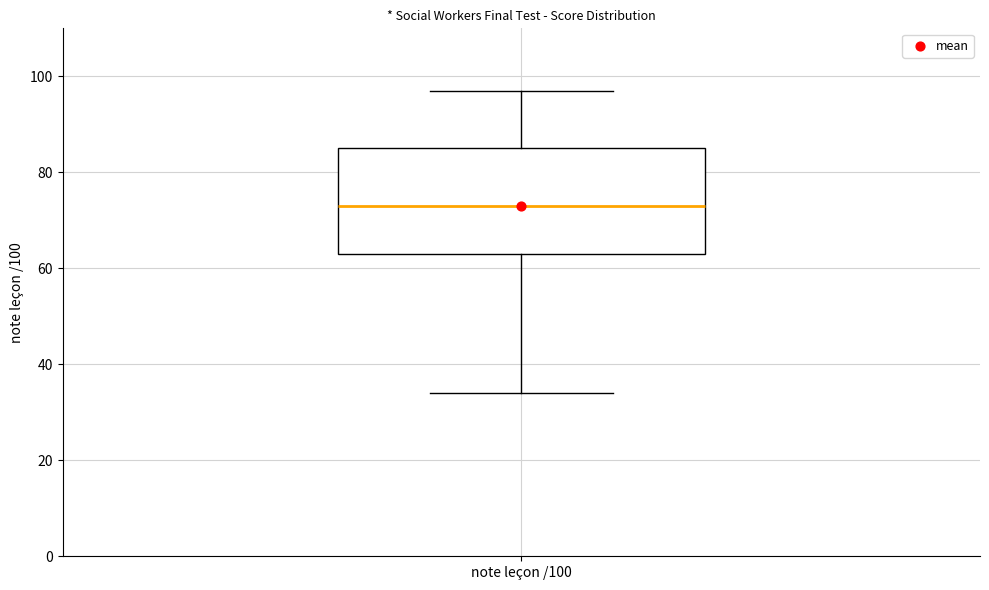

Read this box plot against the y-axis: the position of the median line, the range covered by the box, and the ends of both whiskers. The values are not printed on the chart, so give them approximately, as read against the axis.

median 74, box 64 to 86, whiskers 34 to 98